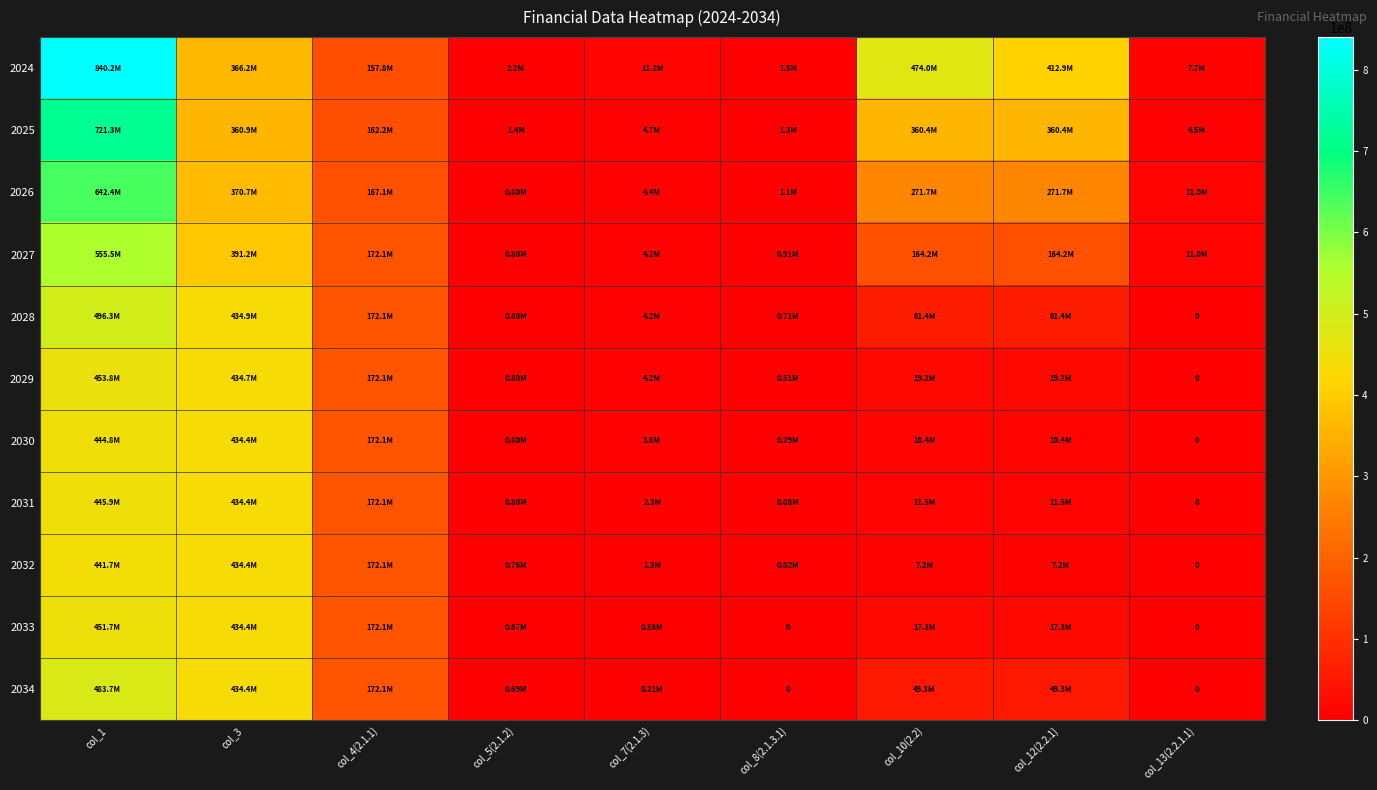

What is the total value across all series at col_8(2.1.3.1)?

6353067.9